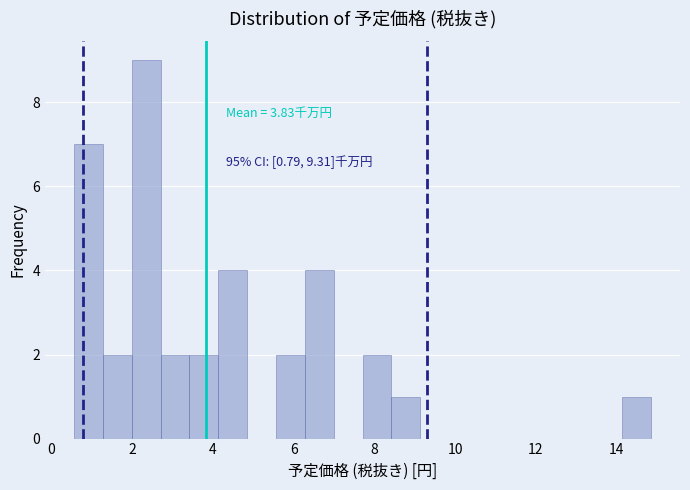

Read against the x-axis, roughly where is the centre of the tallest bar?

2.4